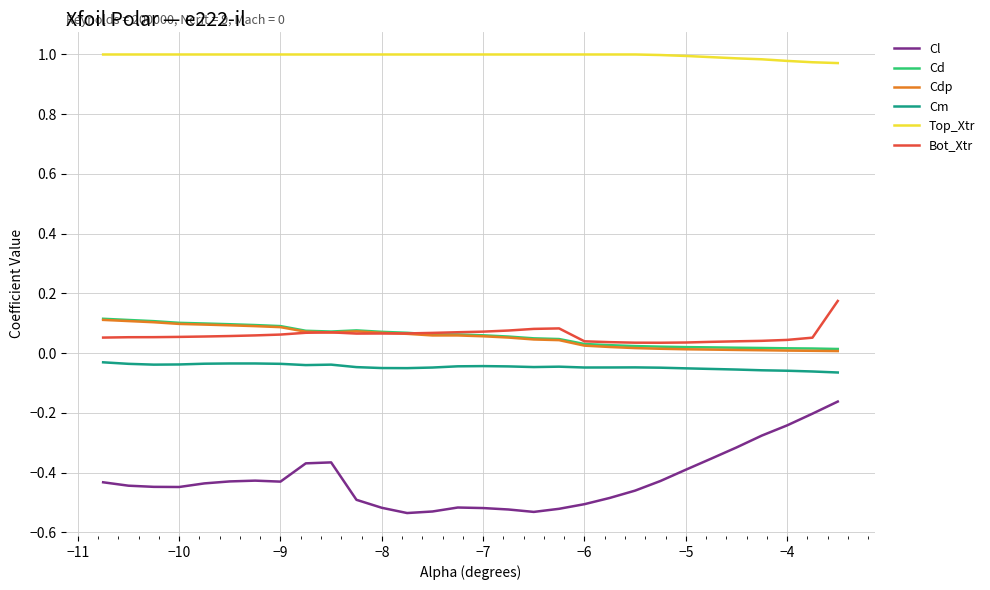

Which series has the largest total across all categories?

Top_Xtr